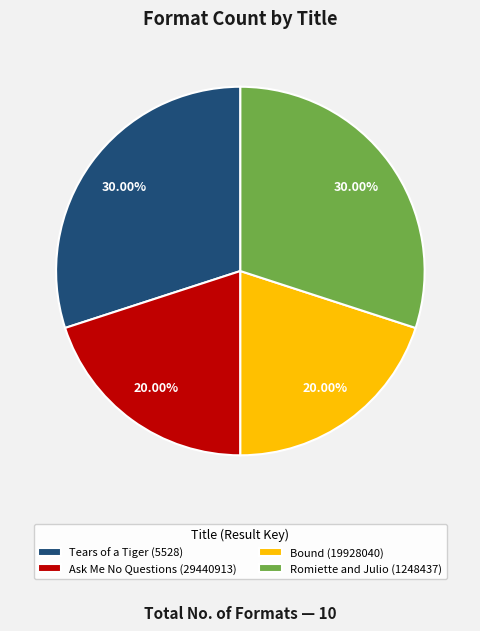

The Romiette and Julio (1248437) slice represents 30% of the pie. True or false?

True